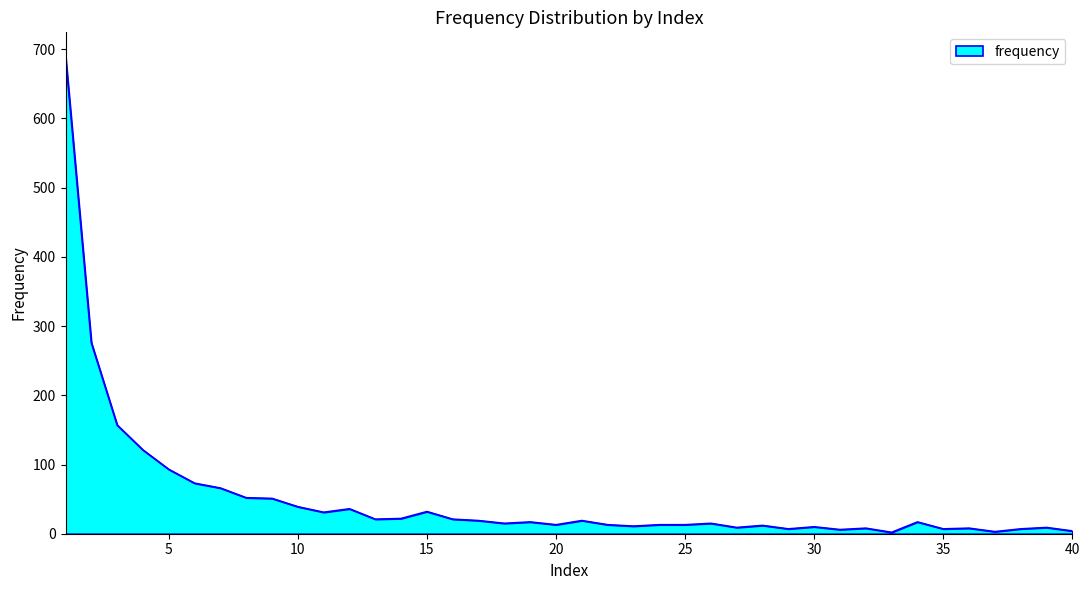

What is the greatest value displayed?

690